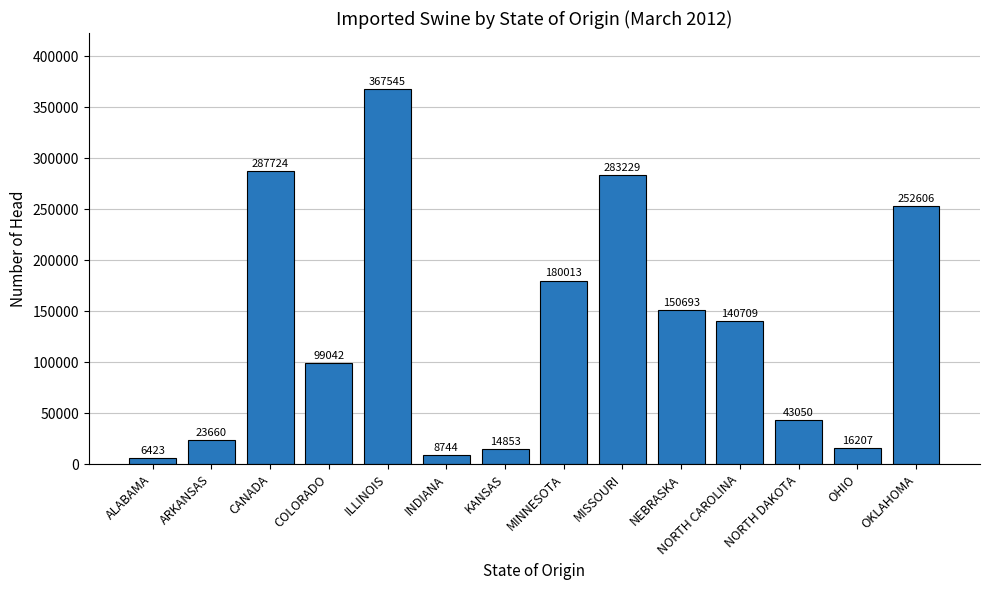

Rank the categories by value from highest to lowest.

ILLINOIS, CANADA, MISSOURI, OKLAHOMA, MINNESOTA, NEBRASKA, NORTH CAROLINA, COLORADO, NORTH DAKOTA, ARKANSAS, OHIO, KANSAS, INDIANA, ALABAMA